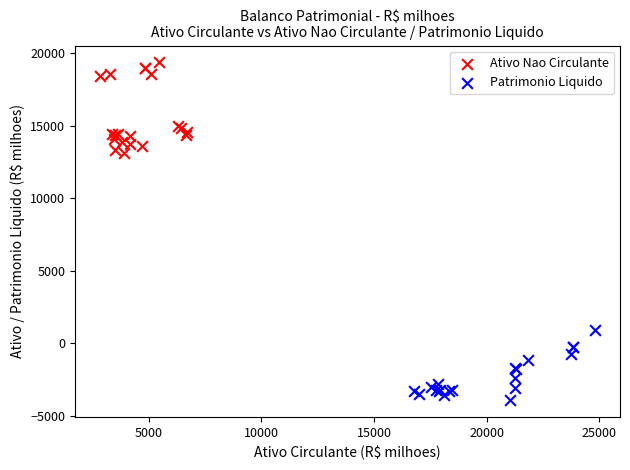

Which series has the widest spread of Y values?

Ativo Nao Circulante